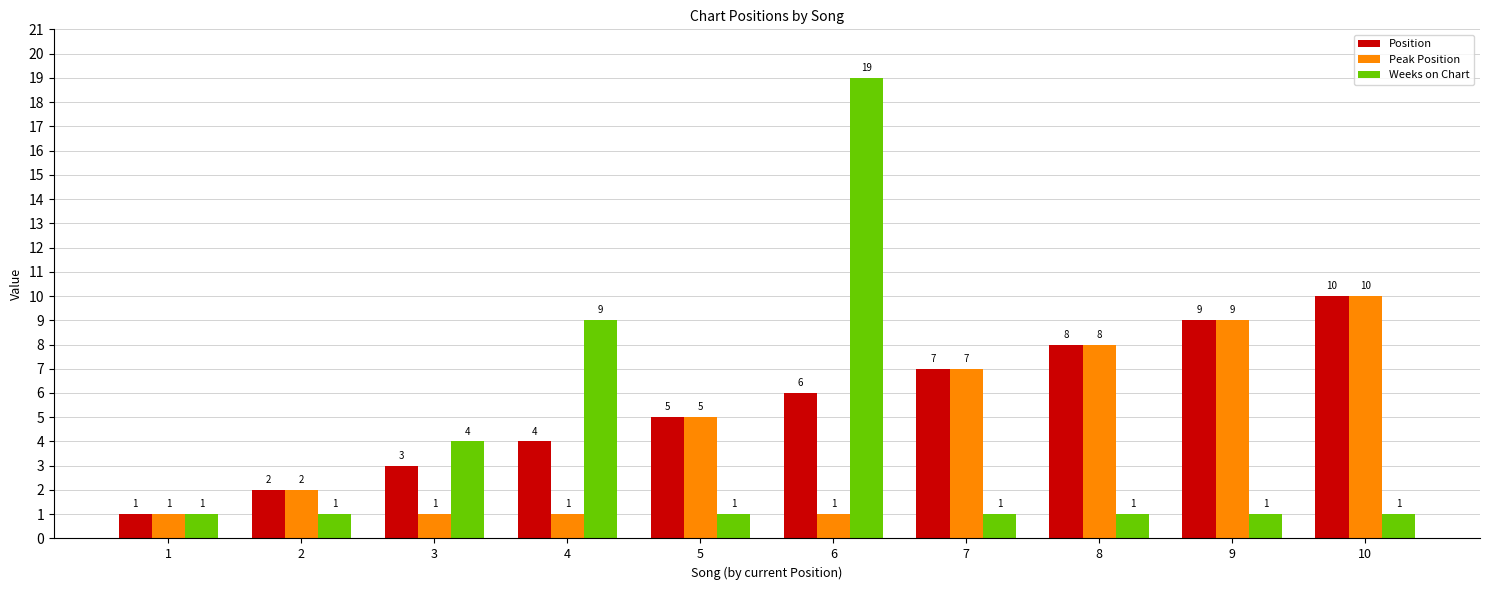

At which category is the sum across all series the highest?

6